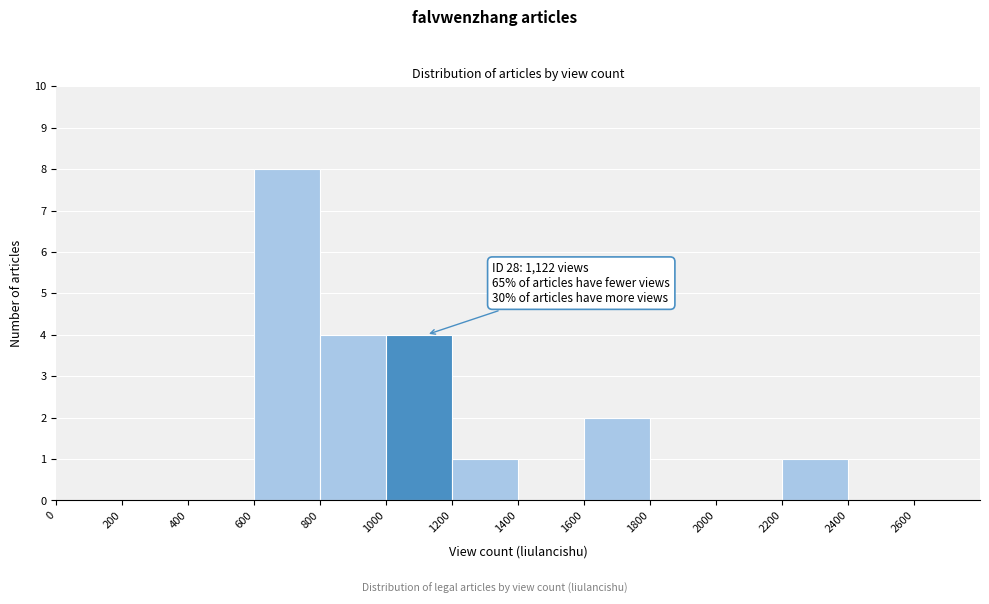

Over which range of the x-axis is the bar tallest?

600 to 800